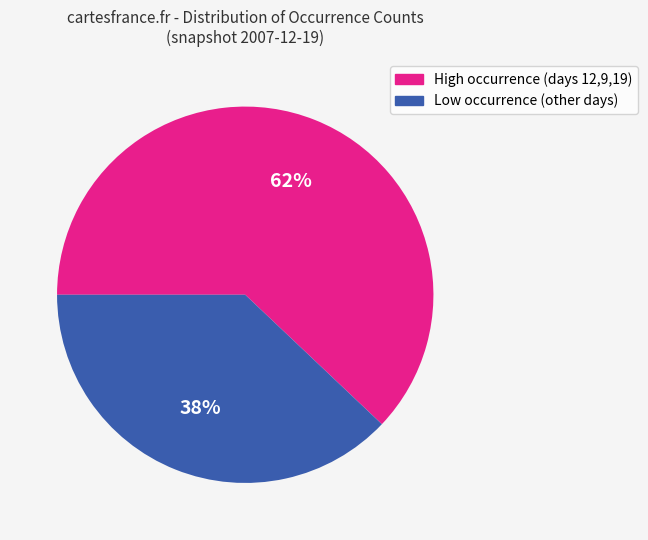

Do Low occurrence (other days) and High occurrence (days 12,9,19) together represent more than half of the pie?

Yes